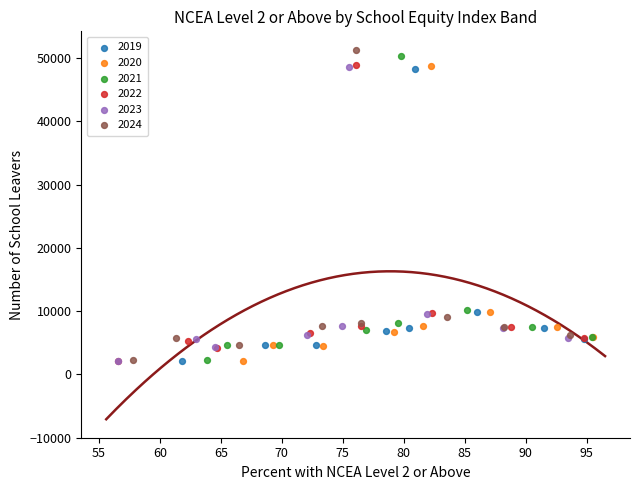

Which series has the widest spread of Y values?

2024